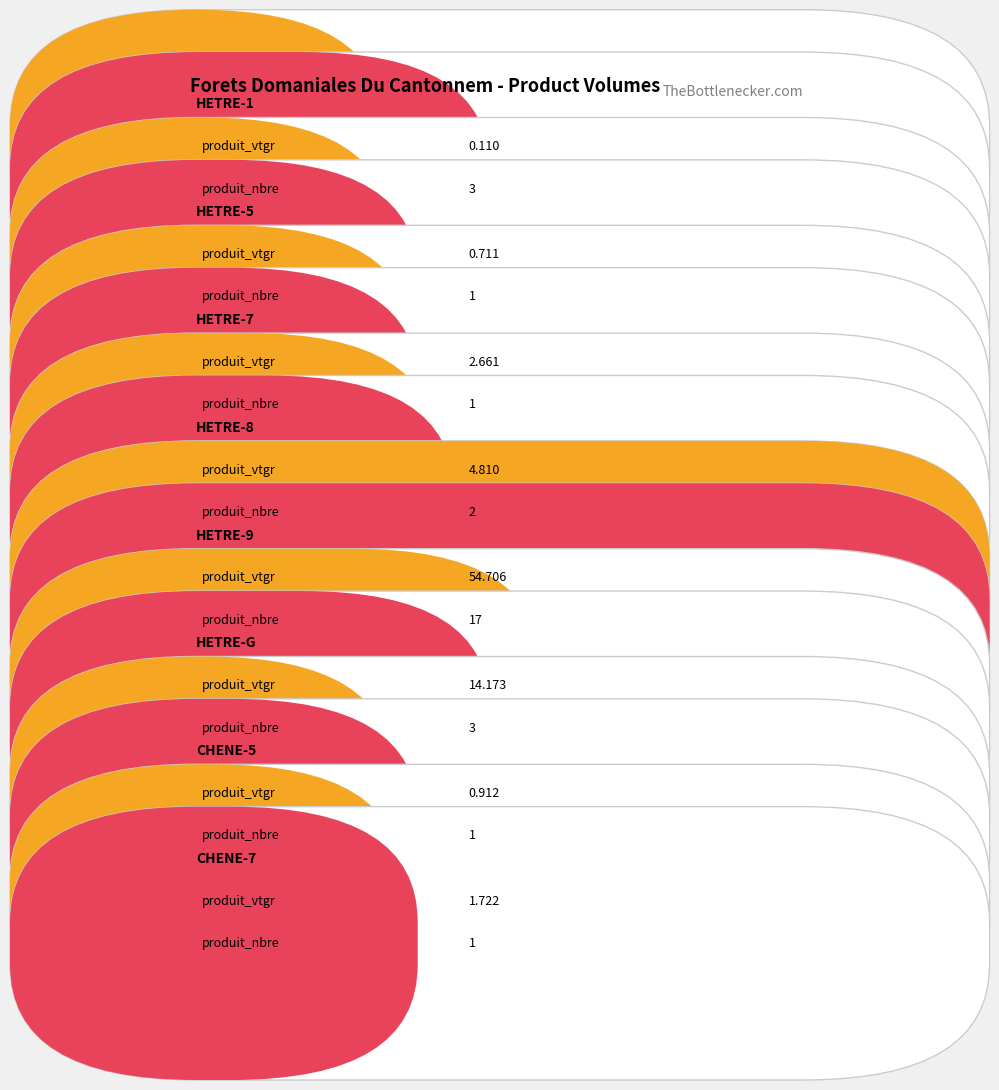

The value of Average utilization at HETRE-1 is 0.1. True or false?

True